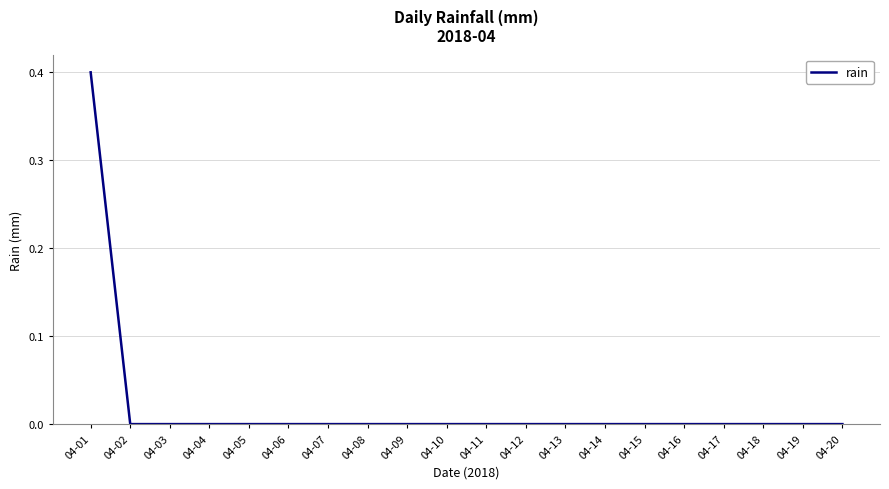

At which category does the chart reach its peak across all series?

04-01